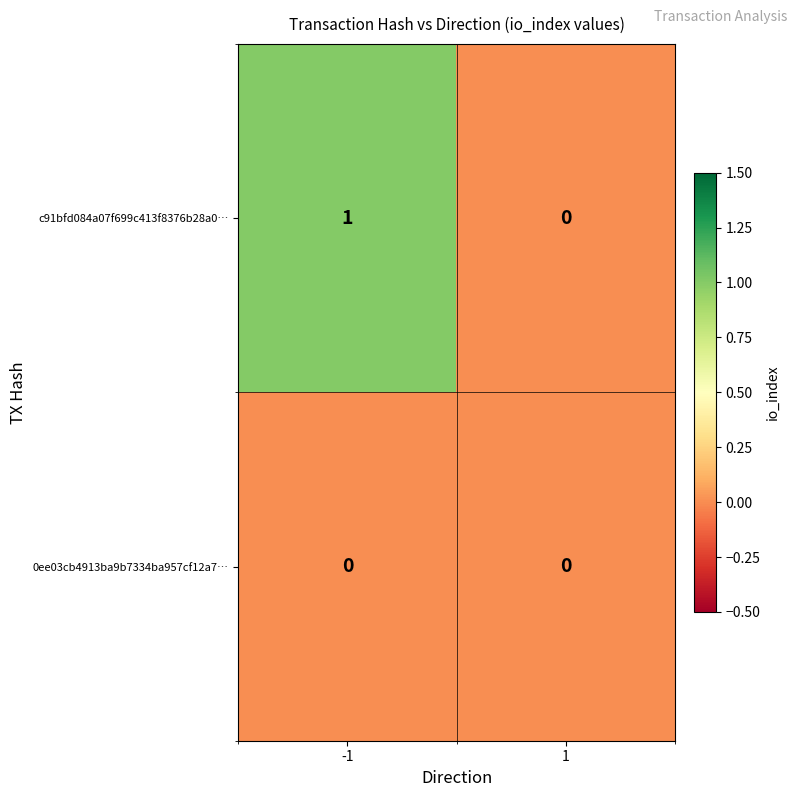

At which category is the sum across all series the highest?

-1